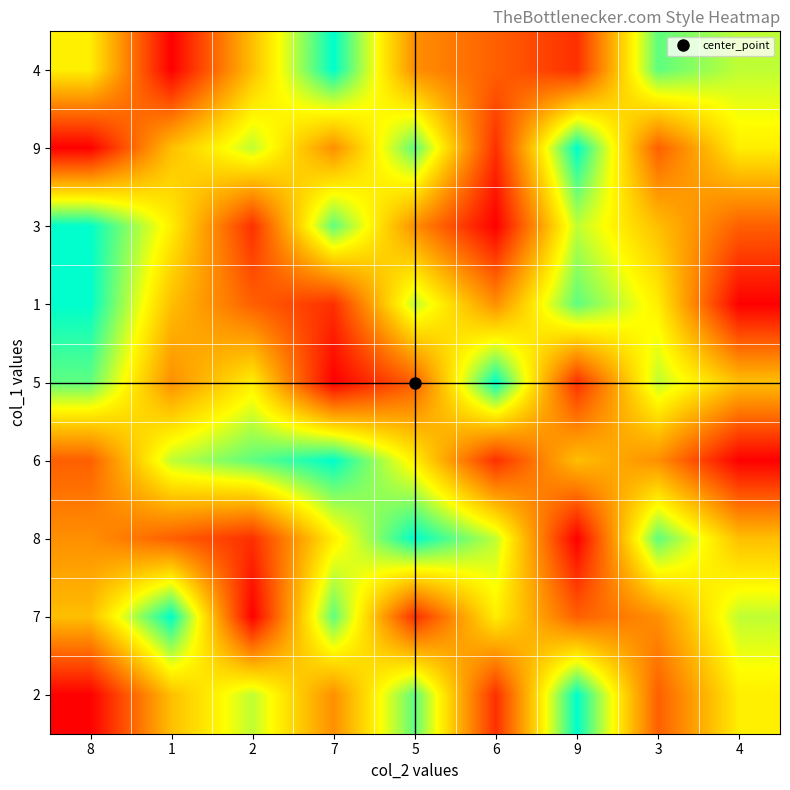

Count the number of categories in the chart.

9